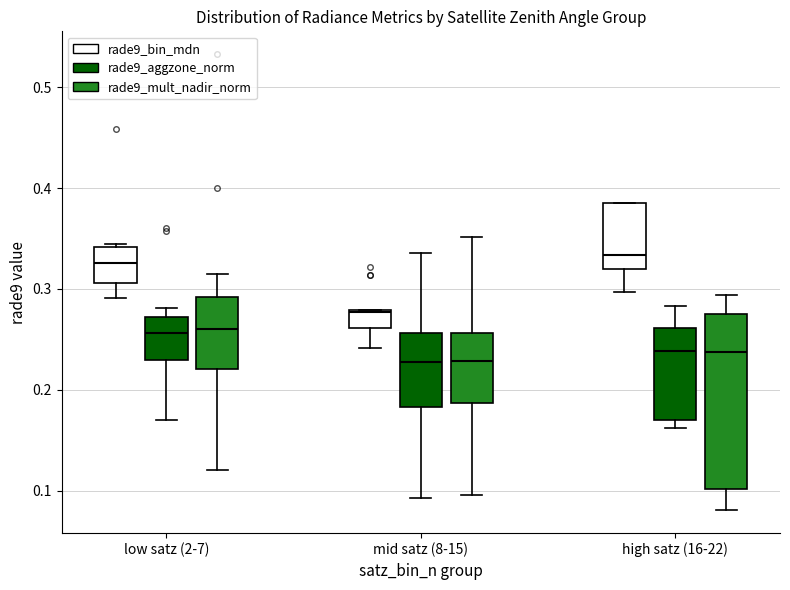

Reading left to right, read every box against the y-axis: the position of its median line, the range the box covers, and the ends of its whiskers. The values are not printed on the chart, so give them approximately, as read against the axis.

low satz (2-7) (rade9_bin_mdn): median 0.33, box 0.31 to 0.34, whiskers 0.29 to 0.34
low satz (2-7) (rade9_aggzone_norm): median 0.26, box 0.23 to 0.27, whiskers 0.17 to 0.28
low satz (2-7) (rade9_mult_nadir_norm): median 0.26, box 0.22 to 0.29, whiskers 0.12 to 0.31
mid satz (8-15) (rade9_bin_mdn): median 0.28, box 0.26 to 0.28, whiskers 0.24 to 0.28
mid satz (8-15) (rade9_aggzone_norm): median 0.23, box 0.18 to 0.26, whiskers 0.09 to 0.34
mid satz (8-15) (rade9_mult_nadir_norm): median 0.23, box 0.19 to 0.26, whiskers 0.10 to 0.35
high satz (16-22) (rade9_bin_mdn): median 0.33, box 0.32 to 0.39, whiskers 0.30 to 0.39
high satz (16-22) (rade9_aggzone_norm): median 0.24, box 0.17 to 0.26, whiskers 0.16 to 0.28
high satz (16-22) (rade9_mult_nadir_norm): median 0.24, box 0.10 to 0.27, whiskers 0.08 to 0.29